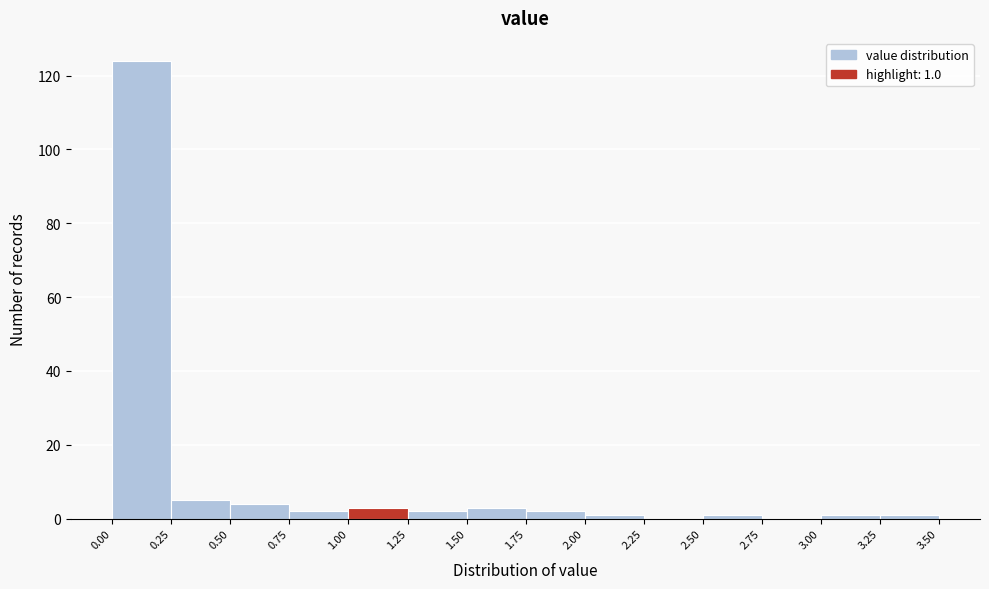

Over which range of the x-axis is the bar tallest?

0.00 to 0.25